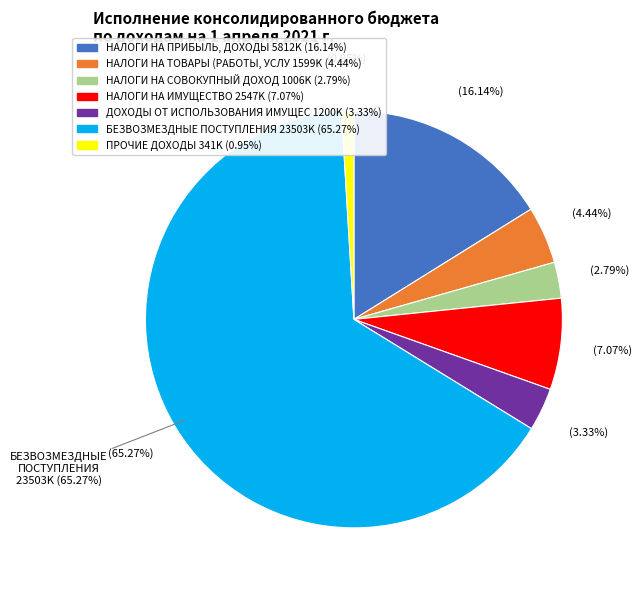

Which has a higher value, НАЛОГИ НА ИМУЩЕСТВО or НАЛОГИ НА СОВОКУПНЫЙ ДОХОД?

НАЛОГИ НА ИМУЩЕСТВО